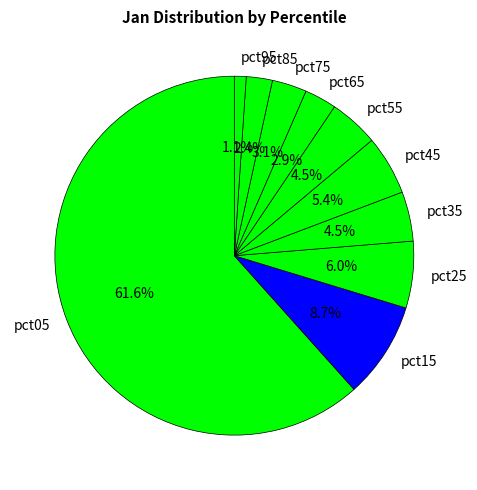

True or false: pct25 accounts for 15% of the total.

False